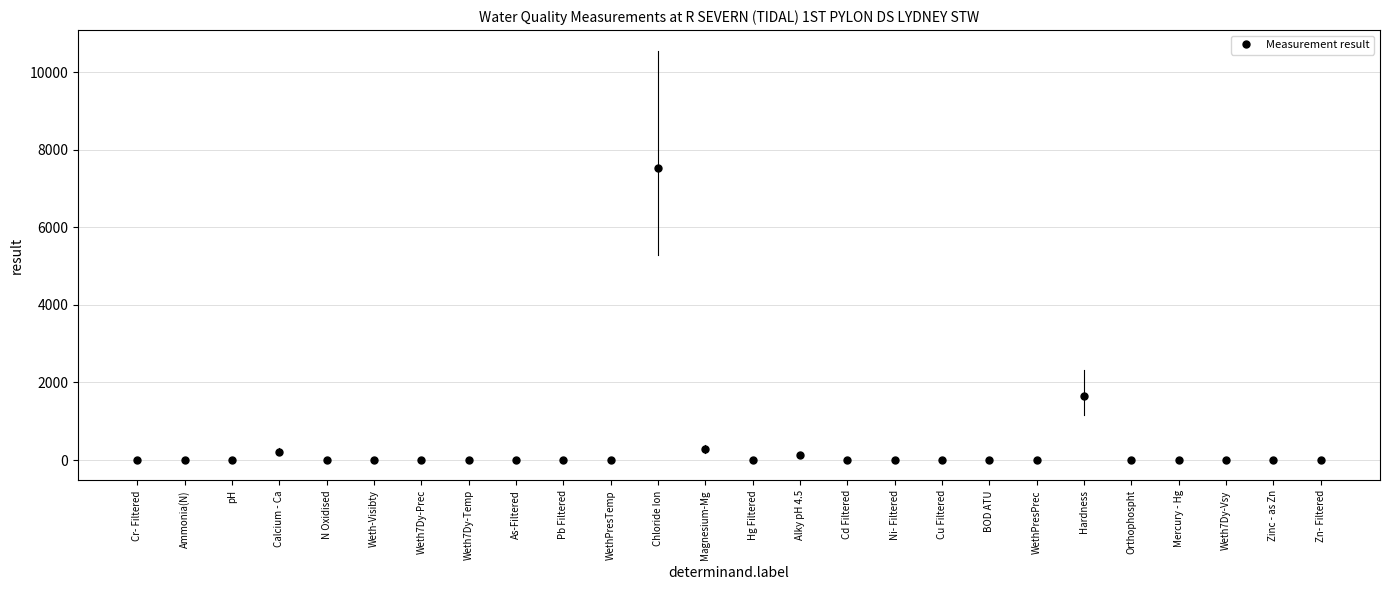

What is the range of Y values (max minus min)?

7540.0